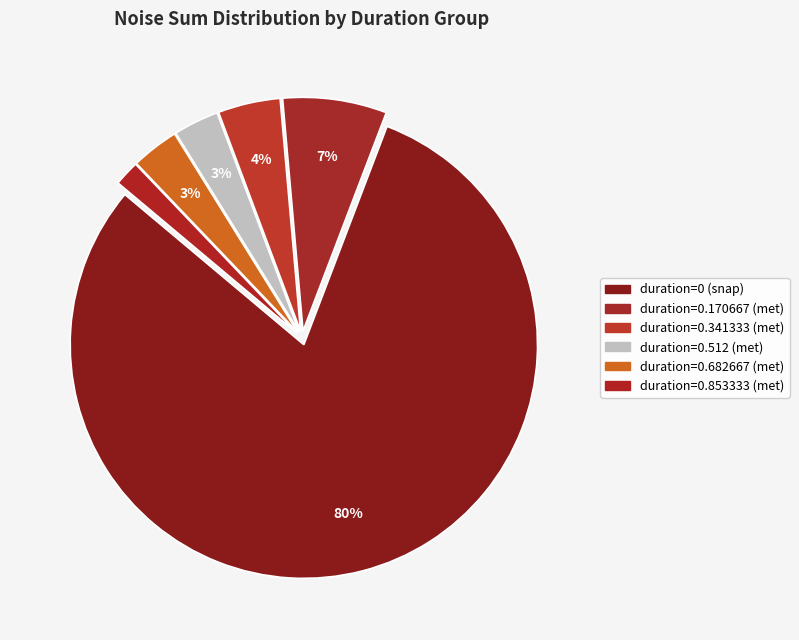

How many segments does this pie chart have?

6